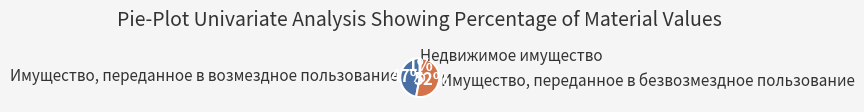

Between Недвижимое имущество and Имущество, переданное в возмездное пользование, which is larger?

Имущество, переданное в возмездное пользование